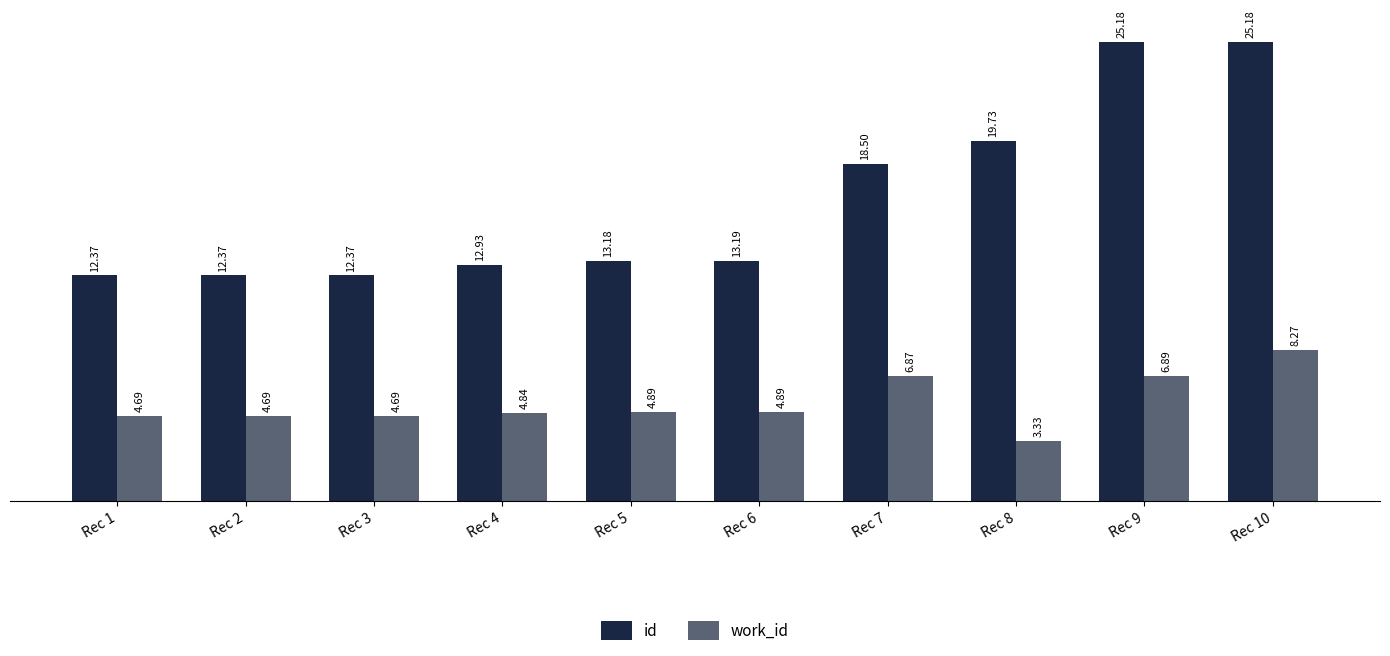

Where is id nearest to the value 18?

Rec 7